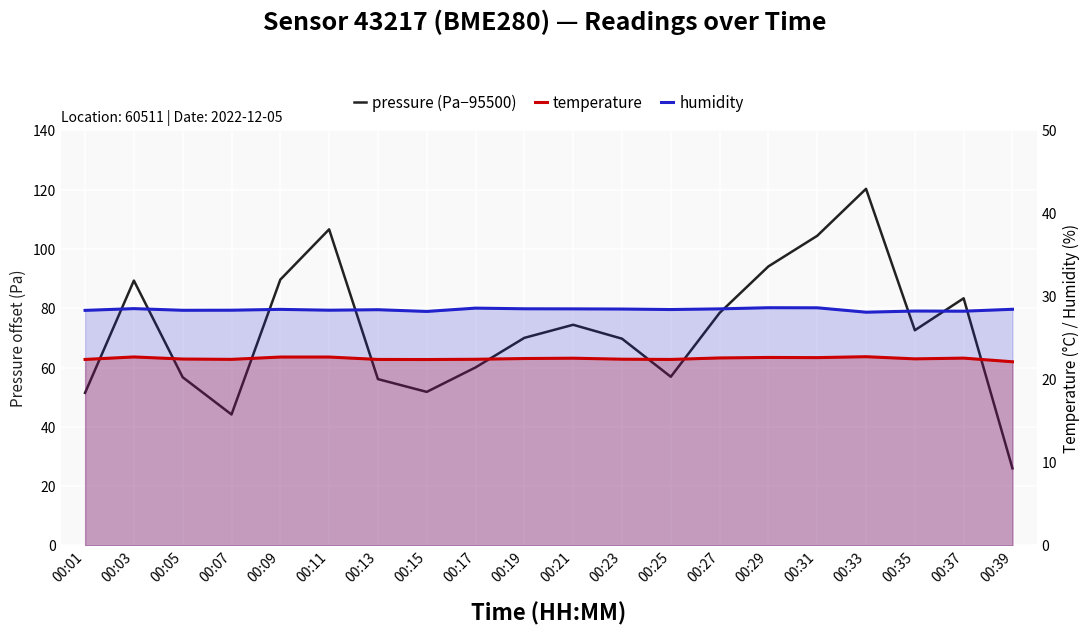

Where is the first local minimum for temperature?

00:07